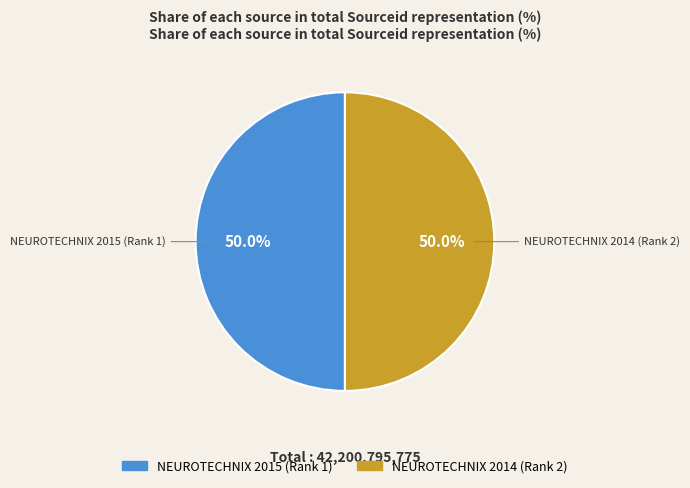

Approximately how many times larger is the value at NEUROTECHNIX 2014 (Rank 2) compared to NEUROTECHNIX 2015 (Rank 1)?

1.0